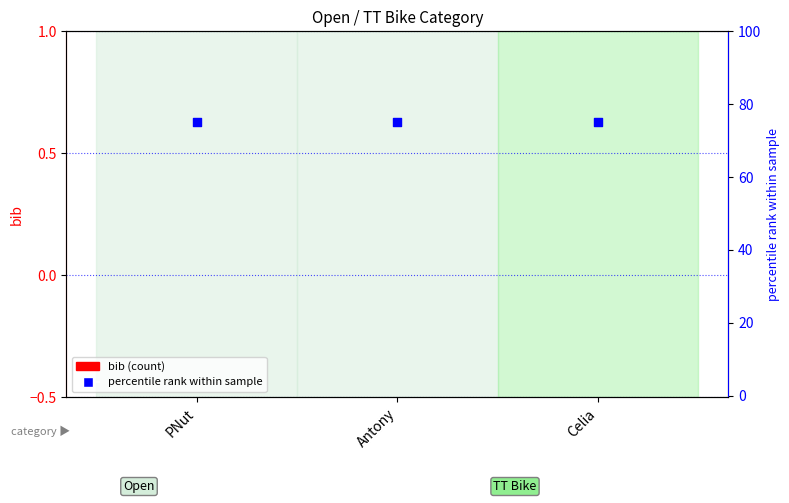

Which series has the largest Y range (max minus min)?

bib (count)